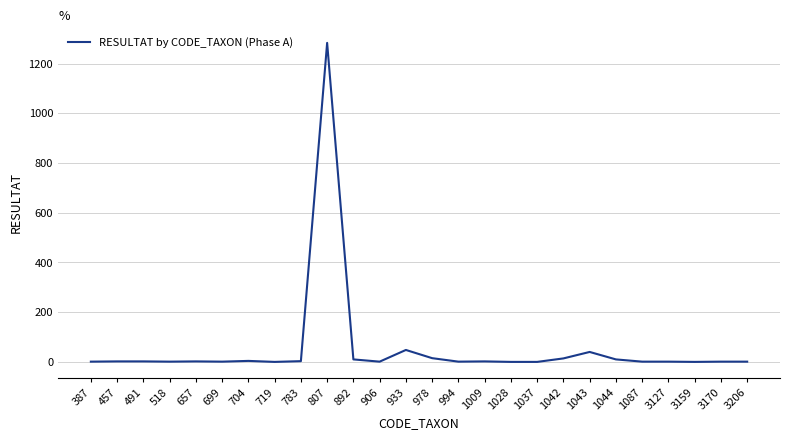

True or false: the data shows 40 at 1043.

True